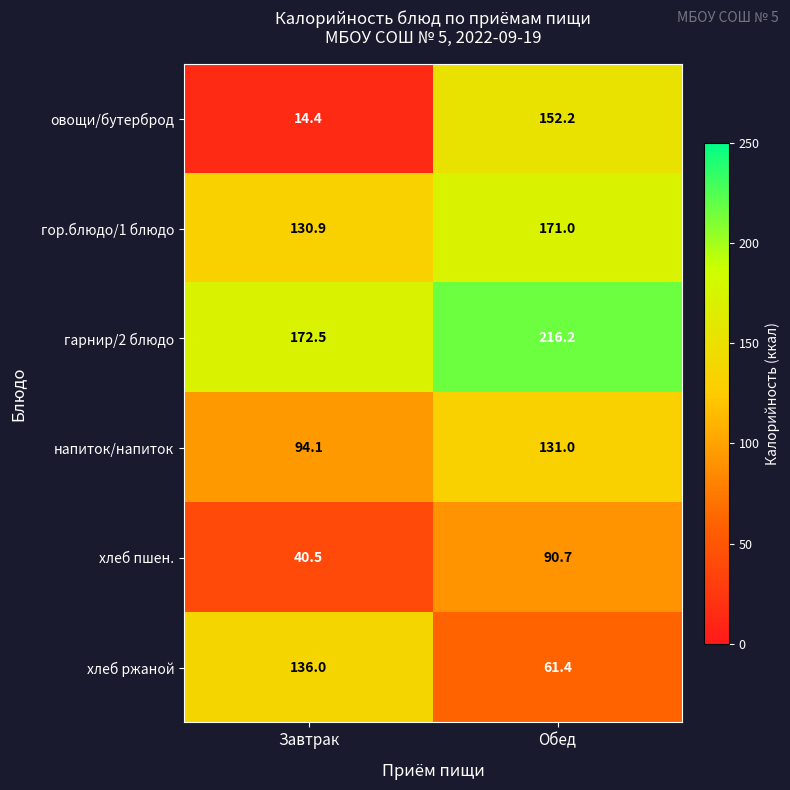

Which series changed the most between Завтрак and Обед?

овощи/бутерброд